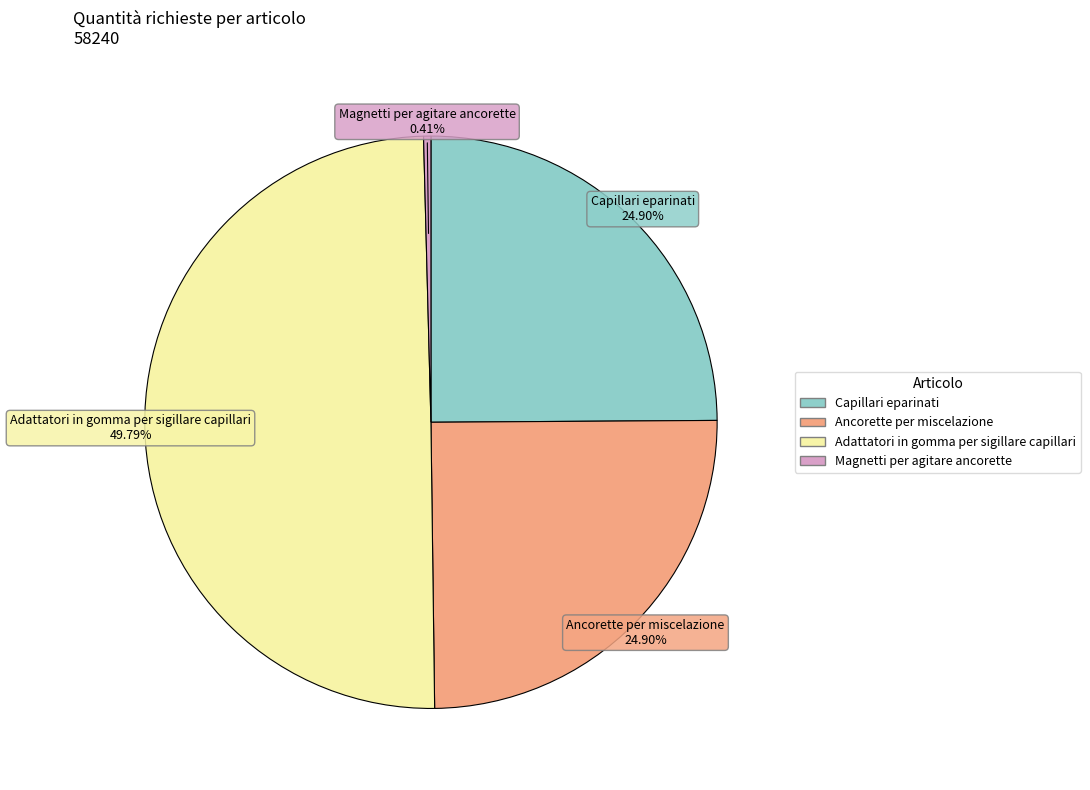

What portion of the pie excludes Ancorette per miscelazione?

75.1%